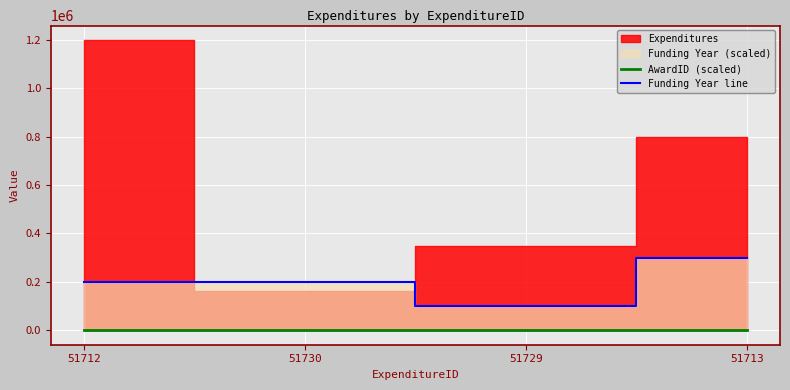

What is the label of the 3rd point from the left?

51729